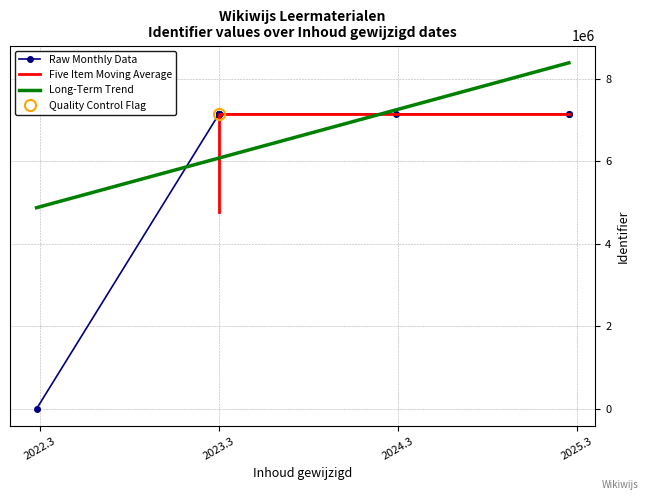

What is the maximum value for Long-Term Trend?

8383791.4